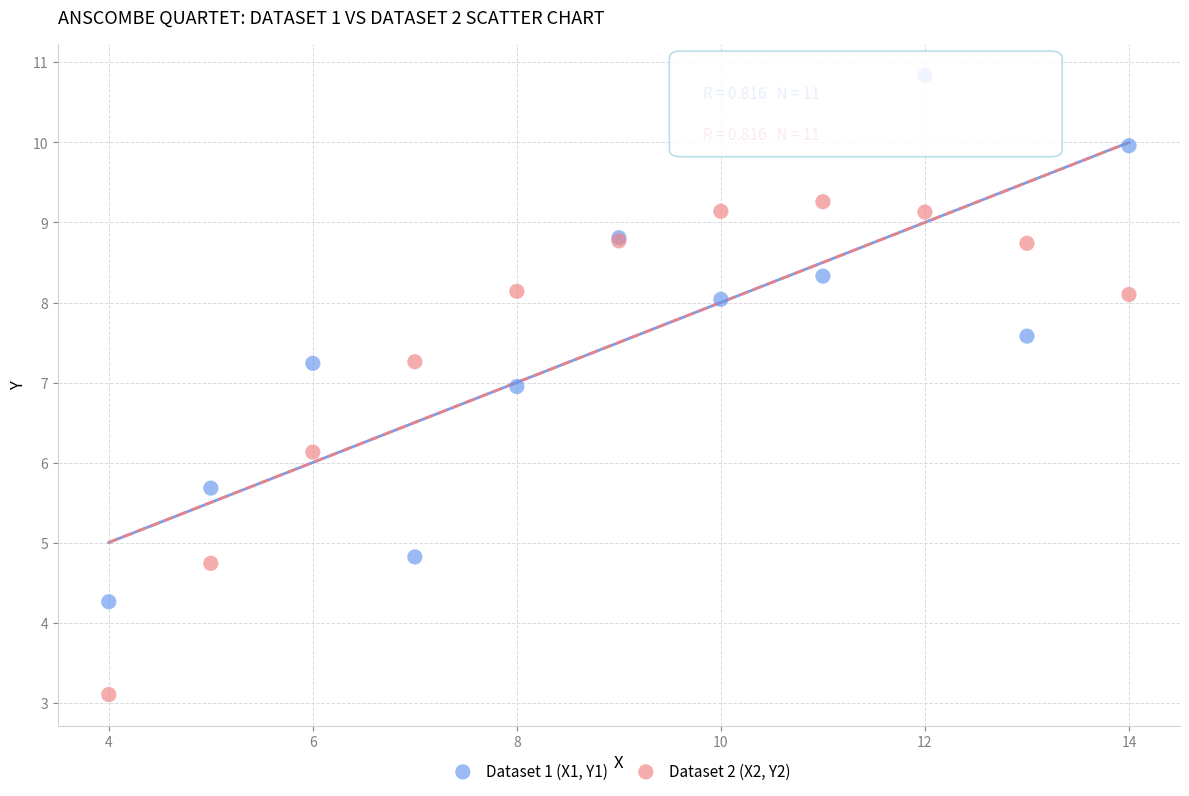

Which series reaches the maximum Y coordinate?

Dataset 1 (X1, Y1)